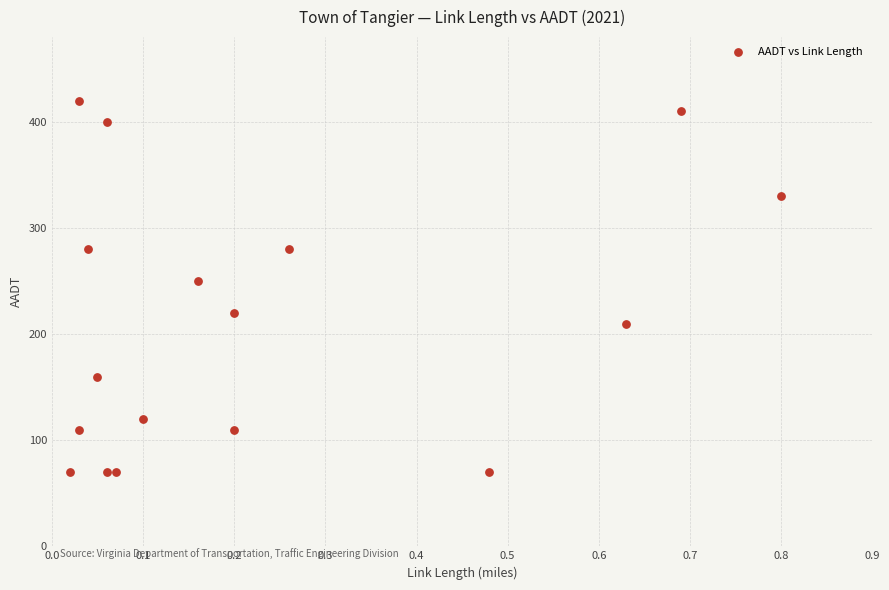

What Y value in the scatter plot is closest to 245?

250